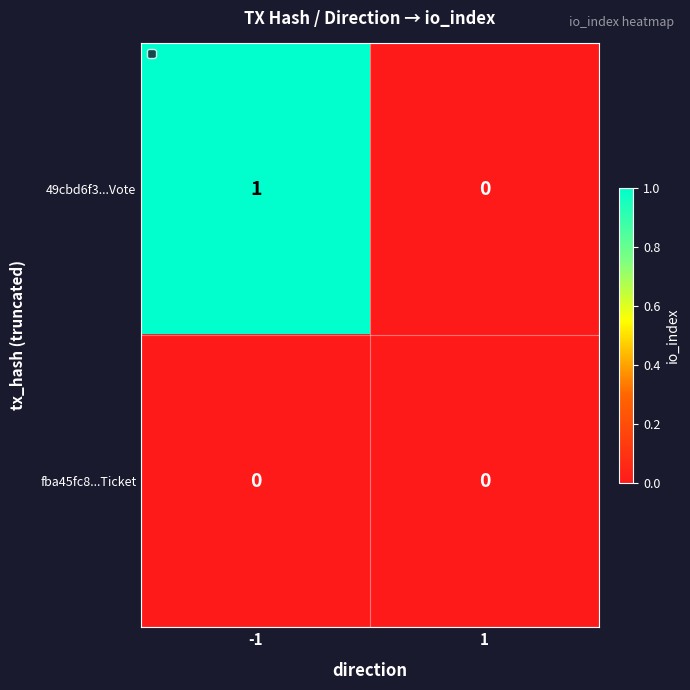

The fba45fc8...Ticket series shows 0 at 1. True or false?

True